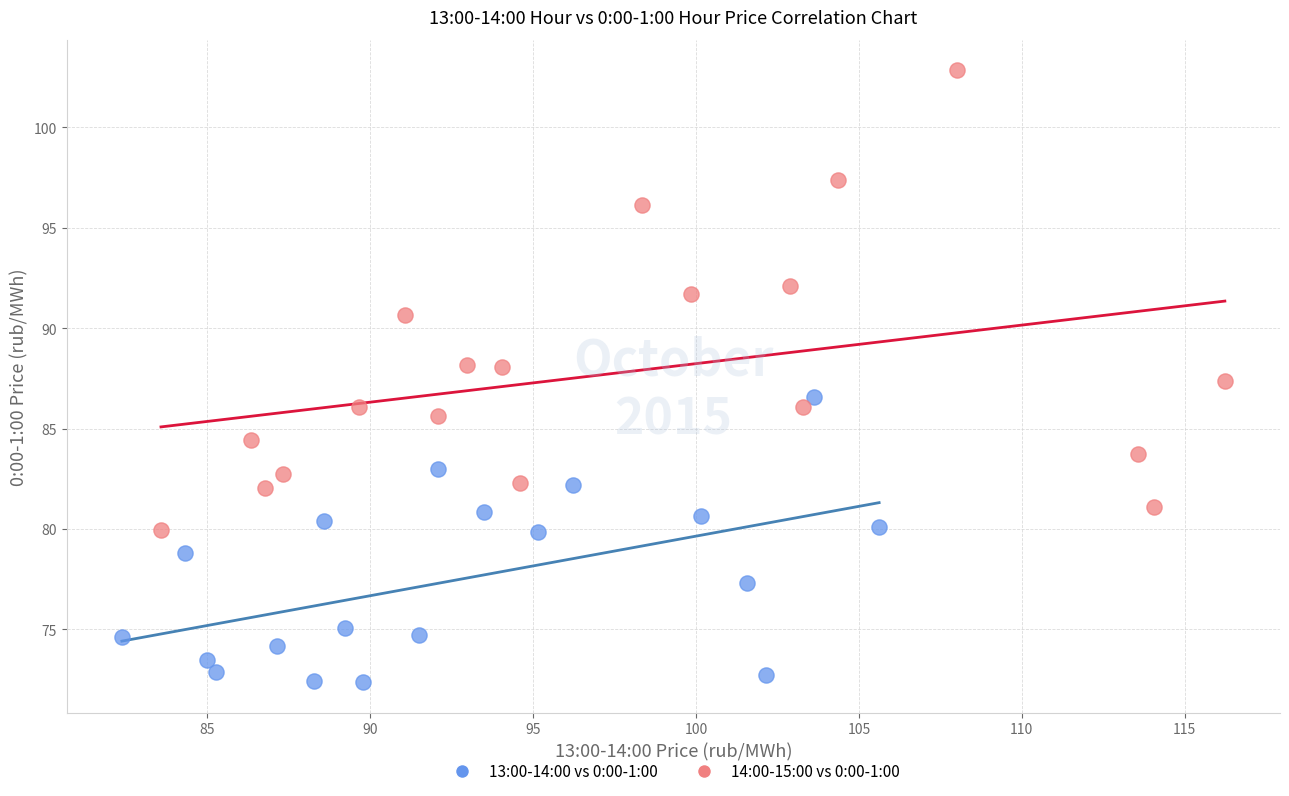

Which series contains the highest Y value?

14:00-15:00 vs 0:00-1:00